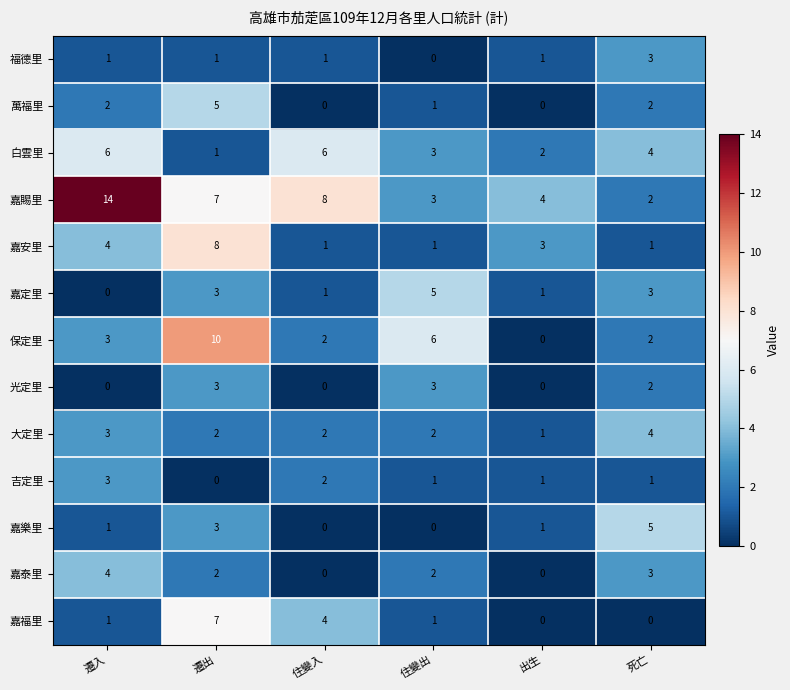

How many categories are shown in the chart?

6